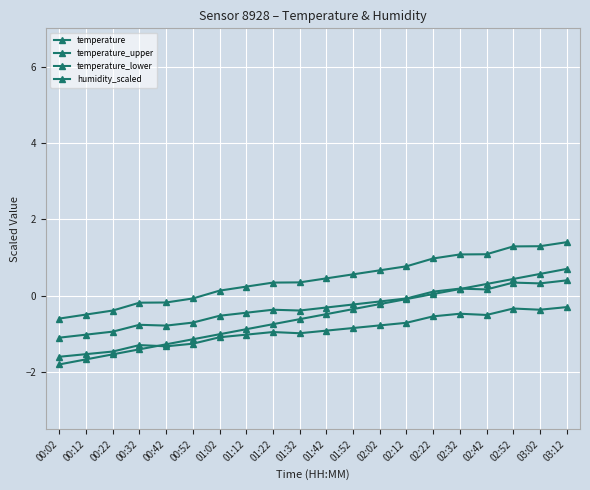

At how many categories does at least one series exceed 0?

14